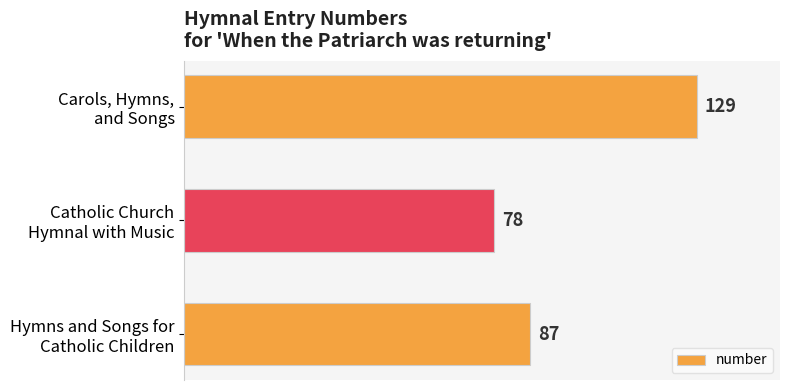

What is the difference between the second highest and minimum values?

9